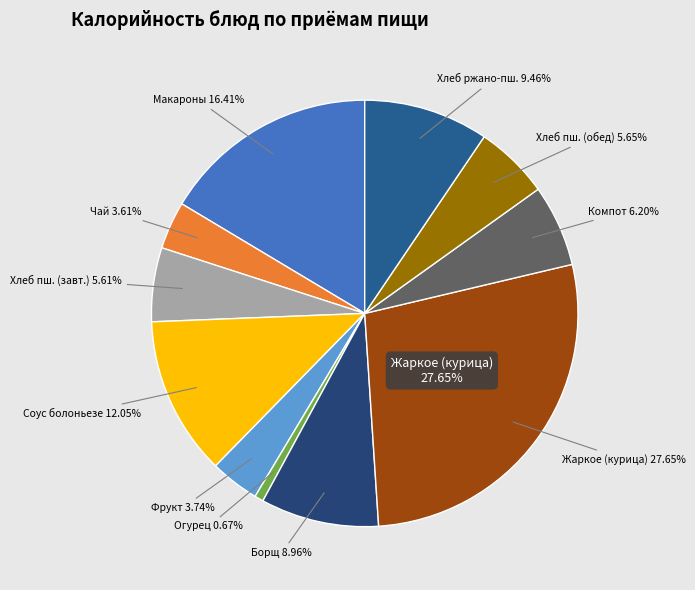

Is the sum of Чай с сахаром and Хлеб пшеничный (завтрак) greater than half?

No